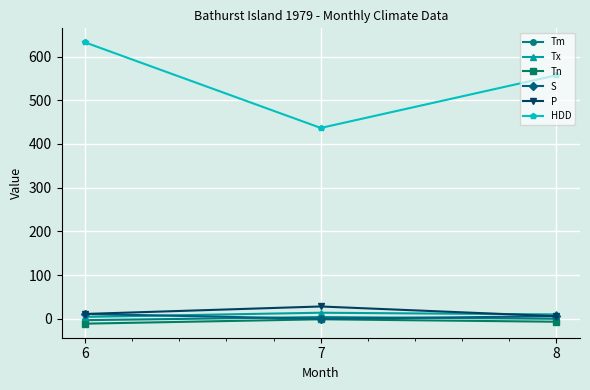

How many series are shown in this chart?

6